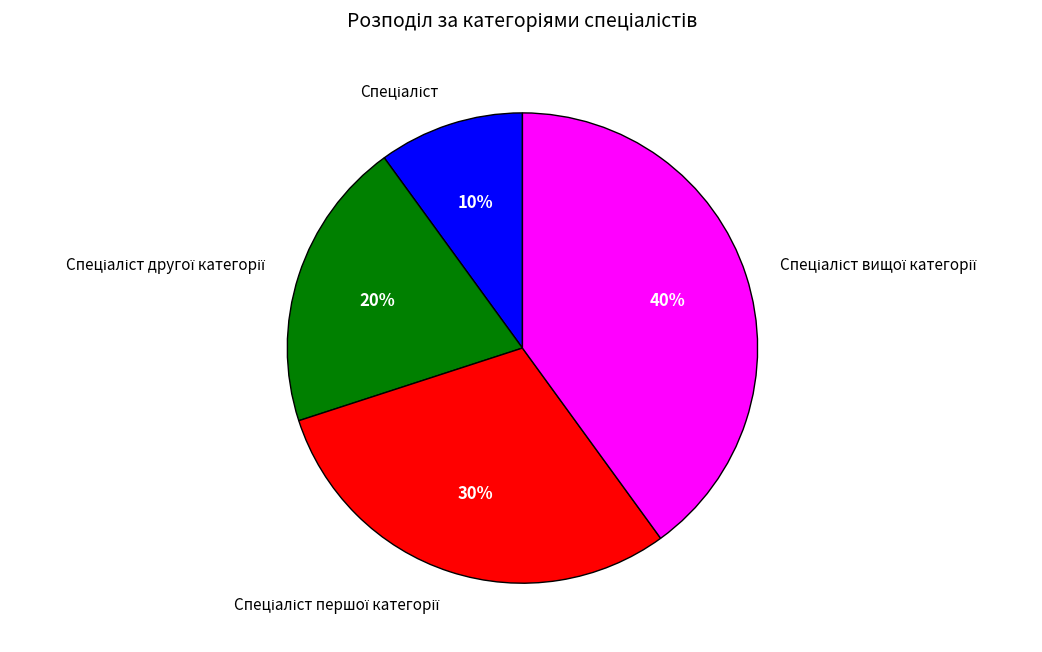

Is there a majority slice in this chart?

No